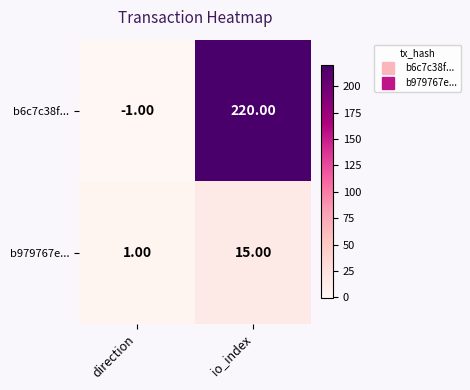

At how many categories does at least one series exceed 94?

1